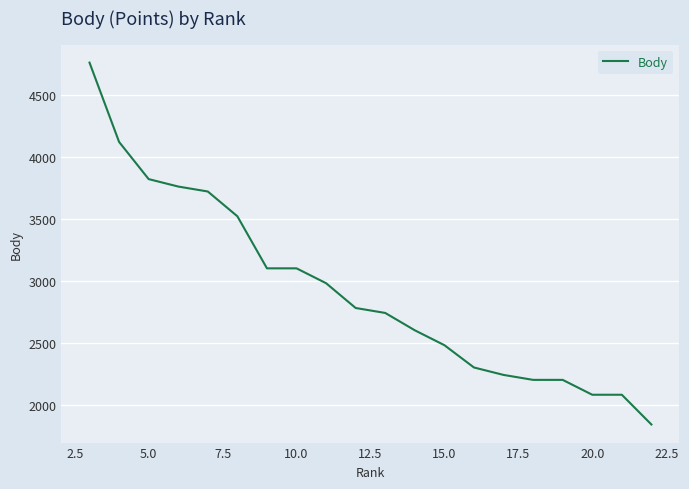

What is the greatest value displayed?

4760